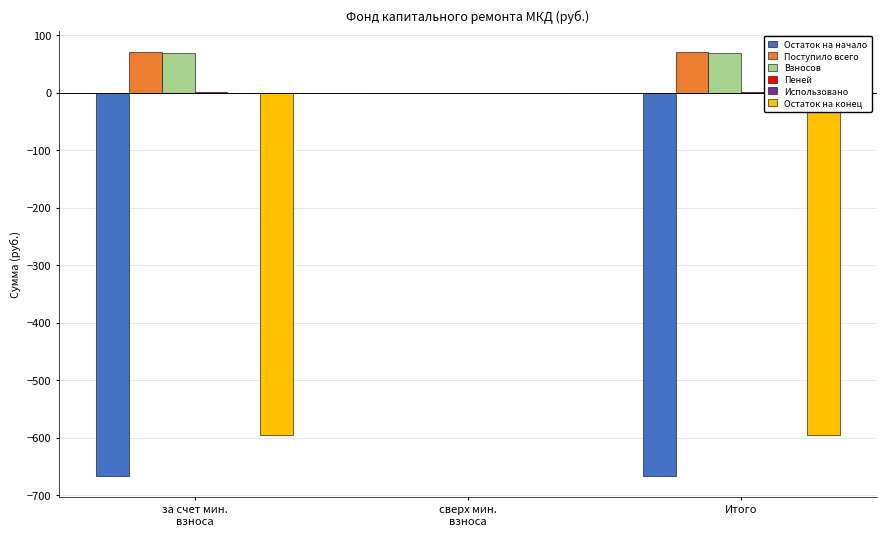

The Остаток на конец series shows -595.3 at Итого. True or false?

True